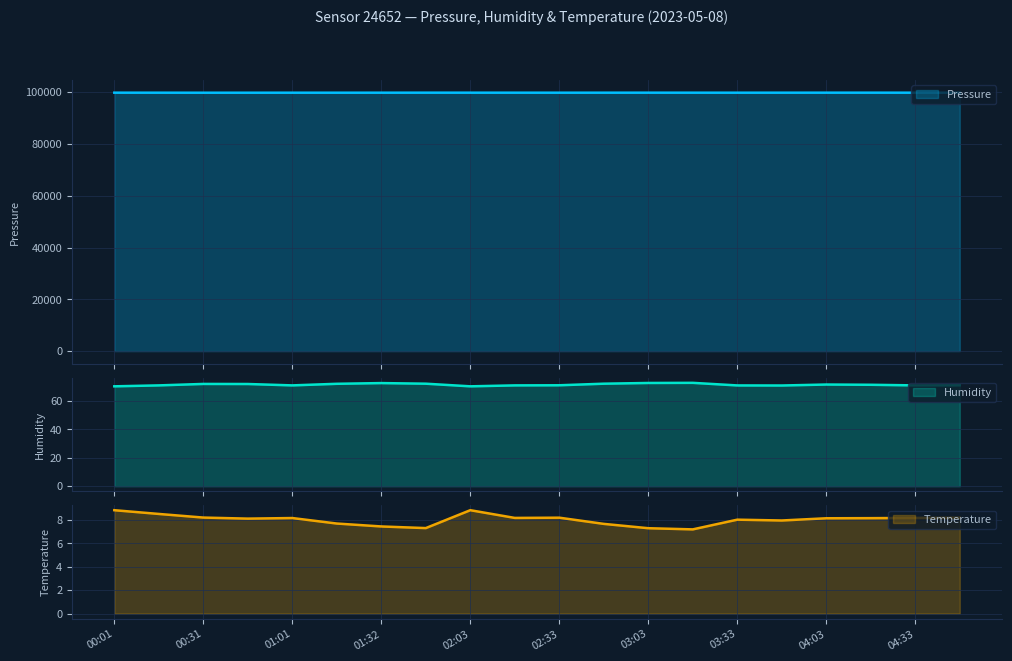

What is the minimum value for Temperature?

7.2